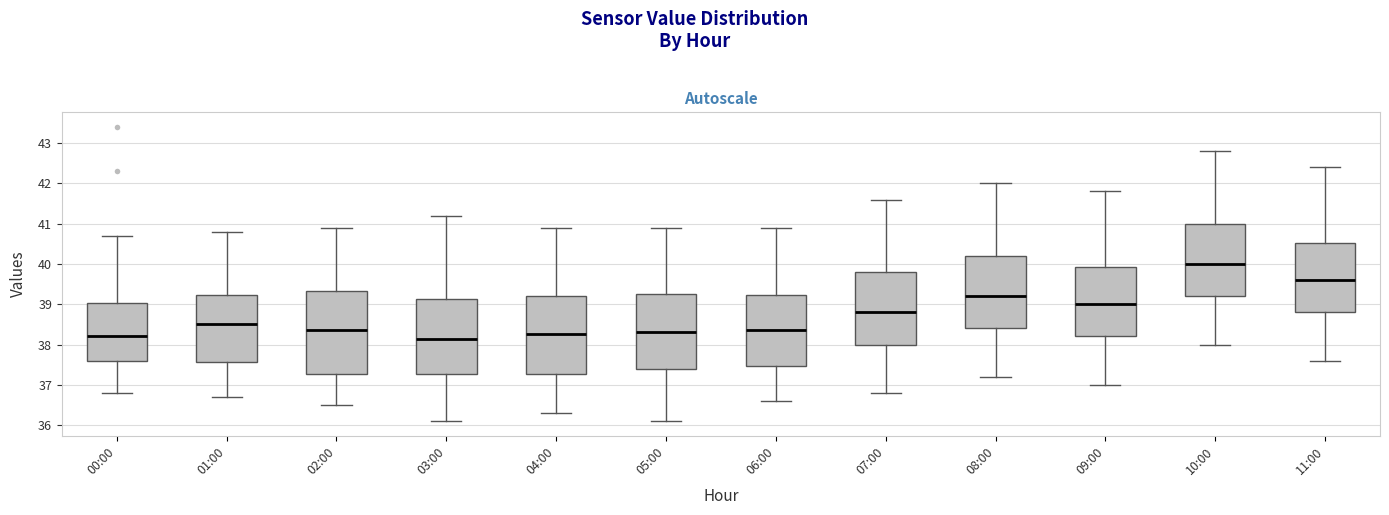

Where does the median line of the box for 10:00 sit on the y-axis? The values are not printed on the chart, so give them approximately, as read against the axis.

40.0